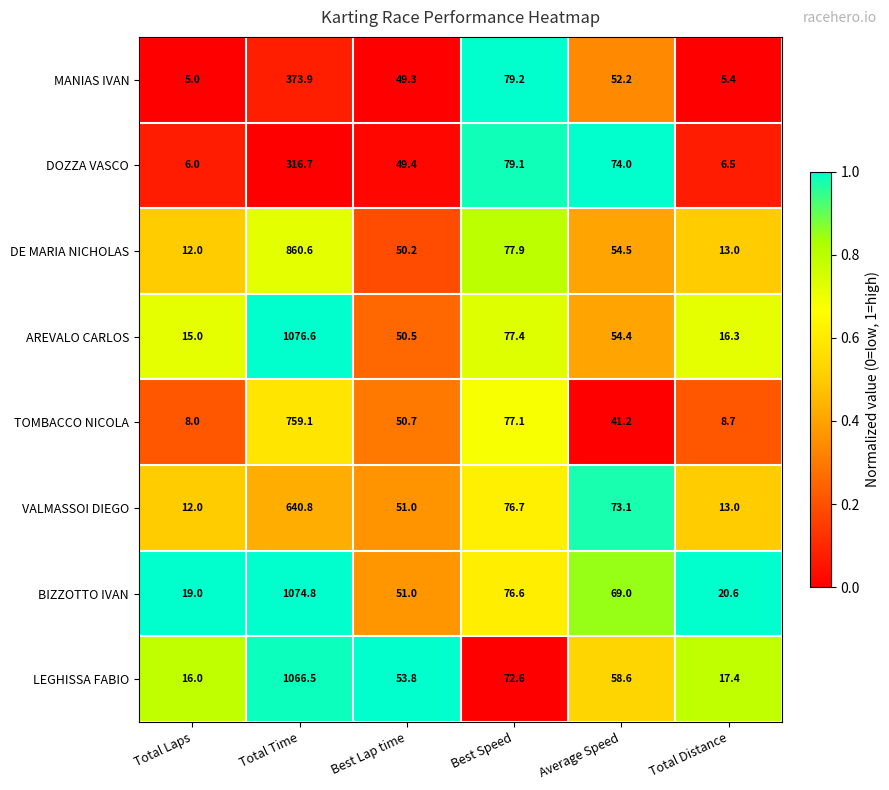

What is the difference between the AREVALO CARLOS values at Average Speed and Best Speed?

23.0